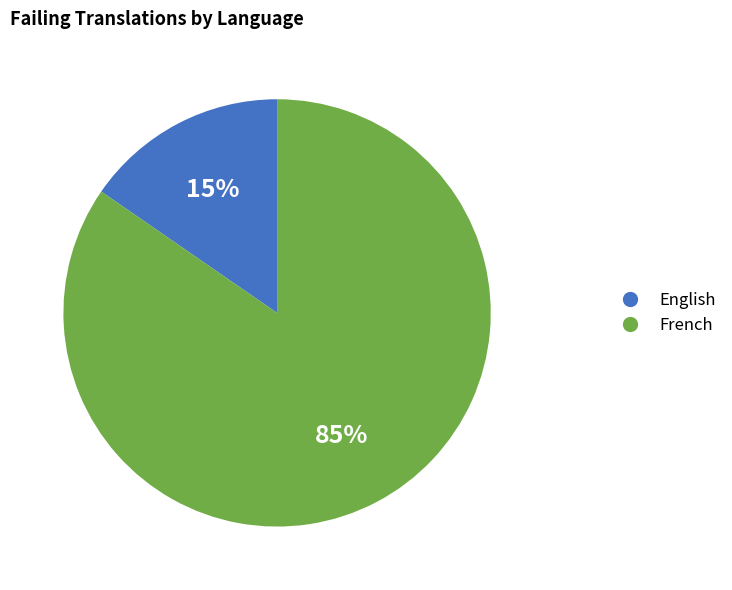

To the nearest percent, what percentage of the pie is English?

15%